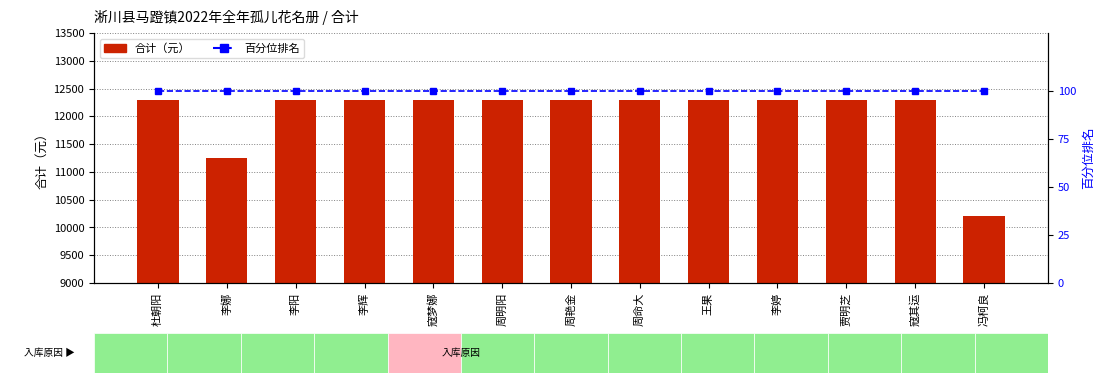

Which has a higher value, 周命大 or 李婷?

周命大